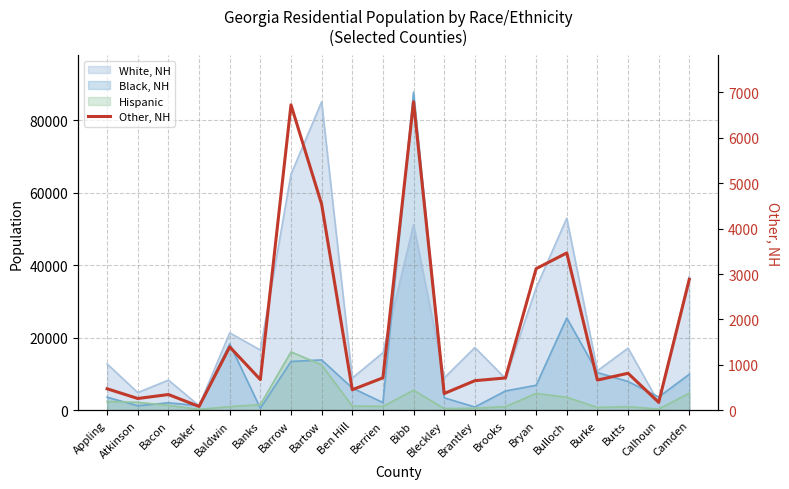

Which category has the lowest value across all series?

Baker